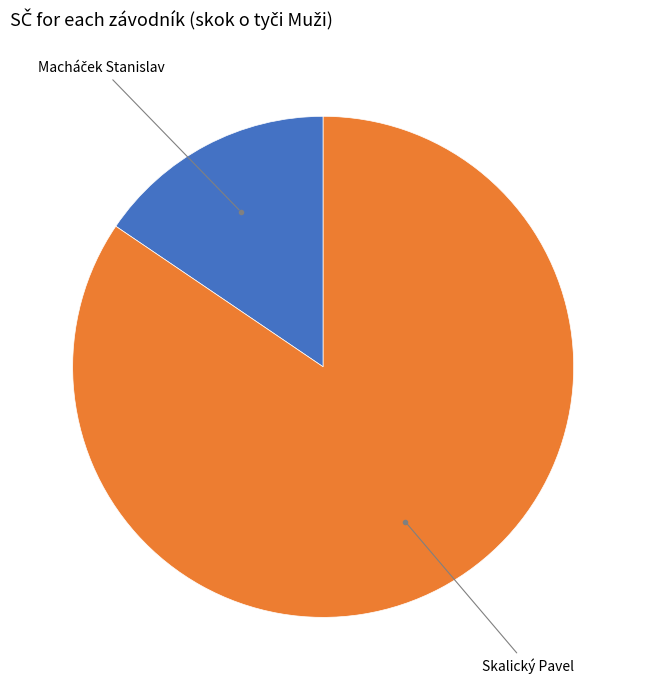

Which slice is the largest?

Skalický Pavel